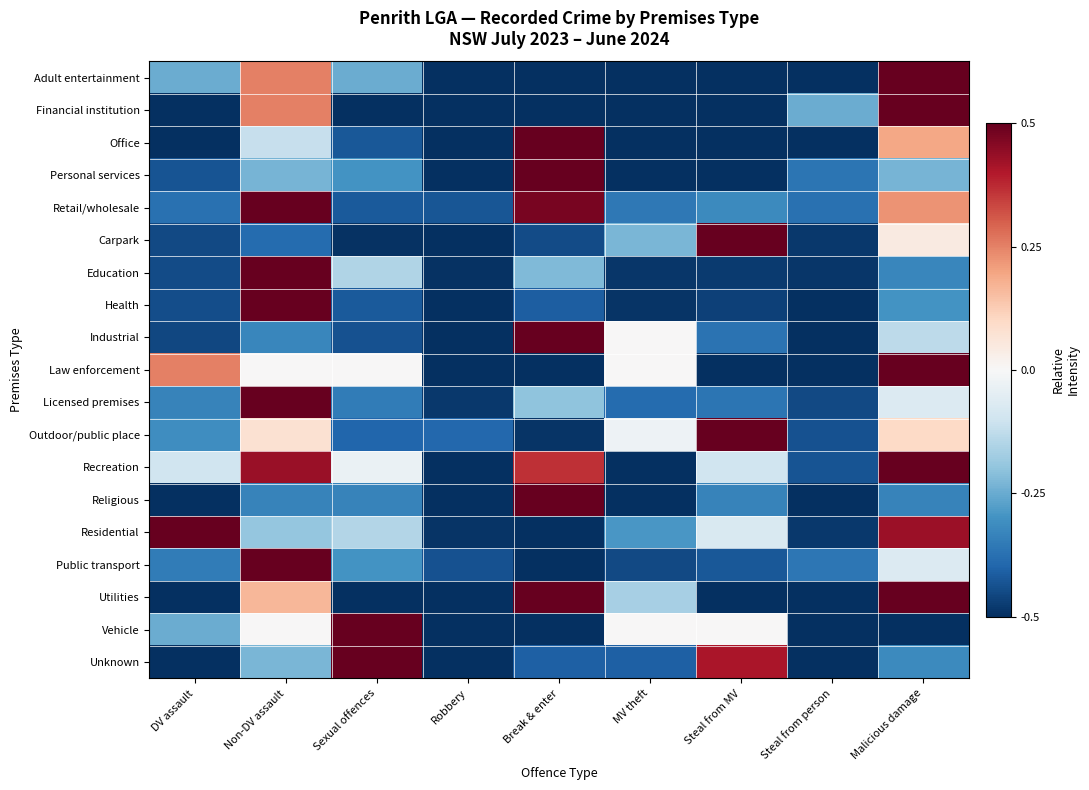

List the series in order of their peak value, lowest first.

Adult entertainment, Financial institution, Office, Personal services, Retail/wholesale, Carpark, Education, Health, Industrial, Law enforcement, Licensed premises, Outdoor/public place, Recreation, Religious, Residential, Public transport, Utilities, Vehicle, Unknown